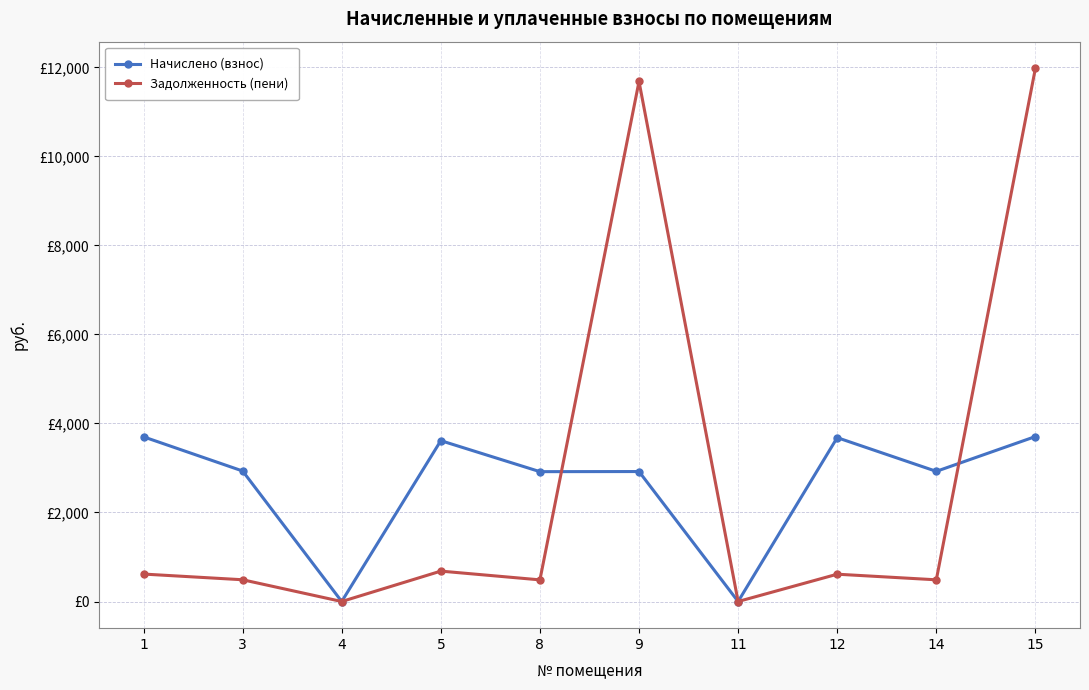

Is this an area chart (filled region under the line)?

No